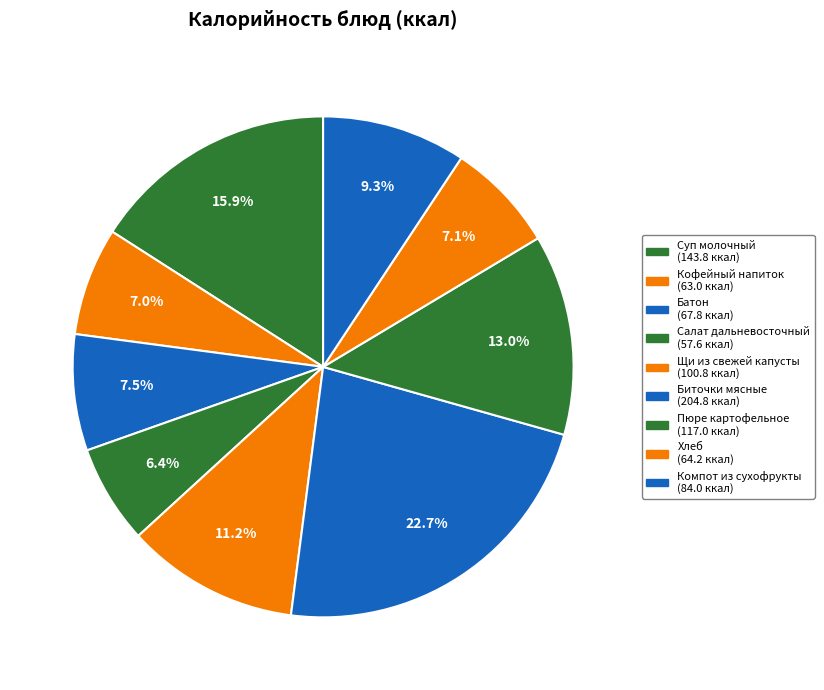

True or false: Салат дальневосточный accounts for 1% of the total.

False